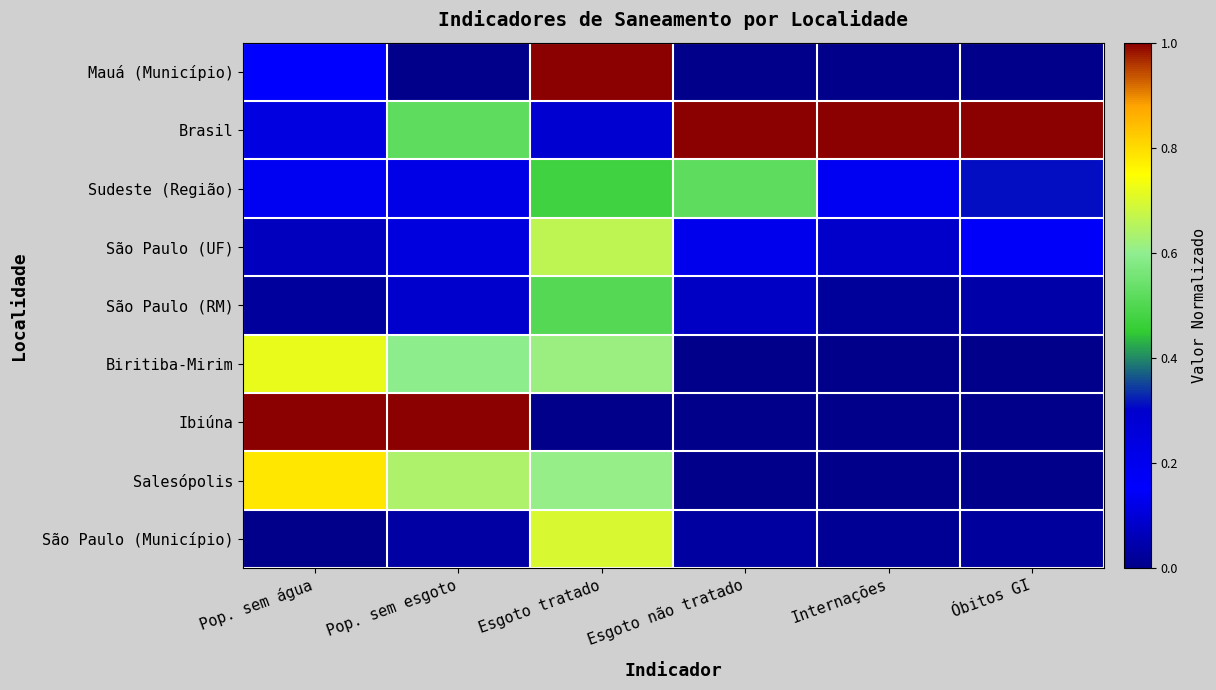

At Internações, list the series in order from largest to smallest.

Brasil, Sudeste (Região), São Paulo (UF), São Paulo (RM), São Paulo (Município), Mauá (Município), Ibiúna, Biritiba-Mirim, Salesópolis